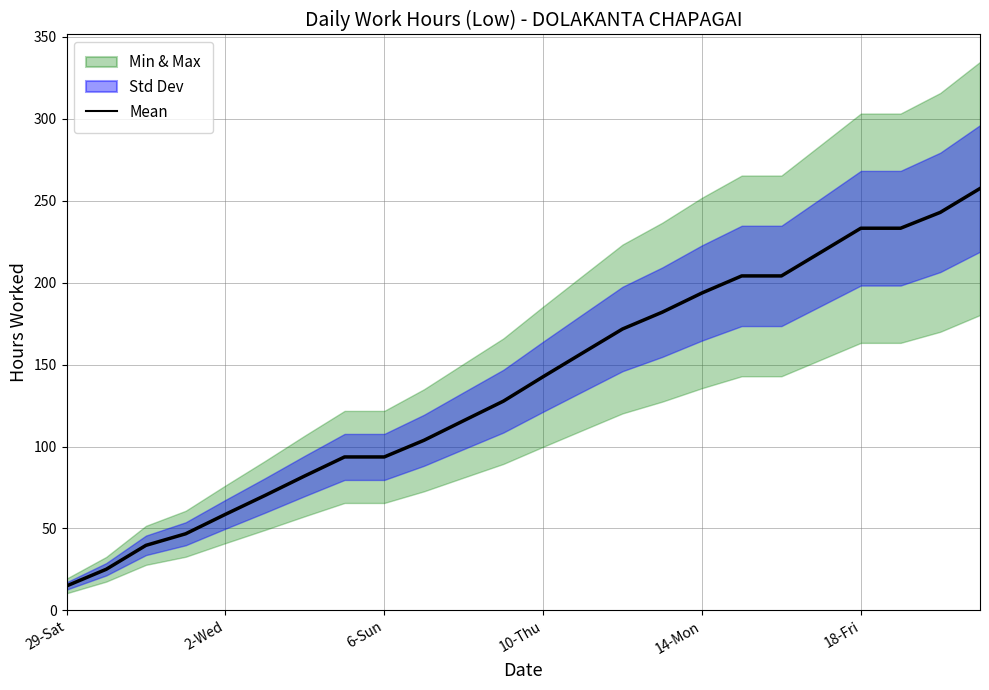

Reading left to right, what are all the values shown in this chart?

14.9	25.1	39.7	46.8	58.6	70.2	82.1	93.7	93.7	103.8	115.8	127.7	142.6	157.2	171.8	182.0	193.7	204.1	204.1	218.7	233.2	233.2	242.9	257.5